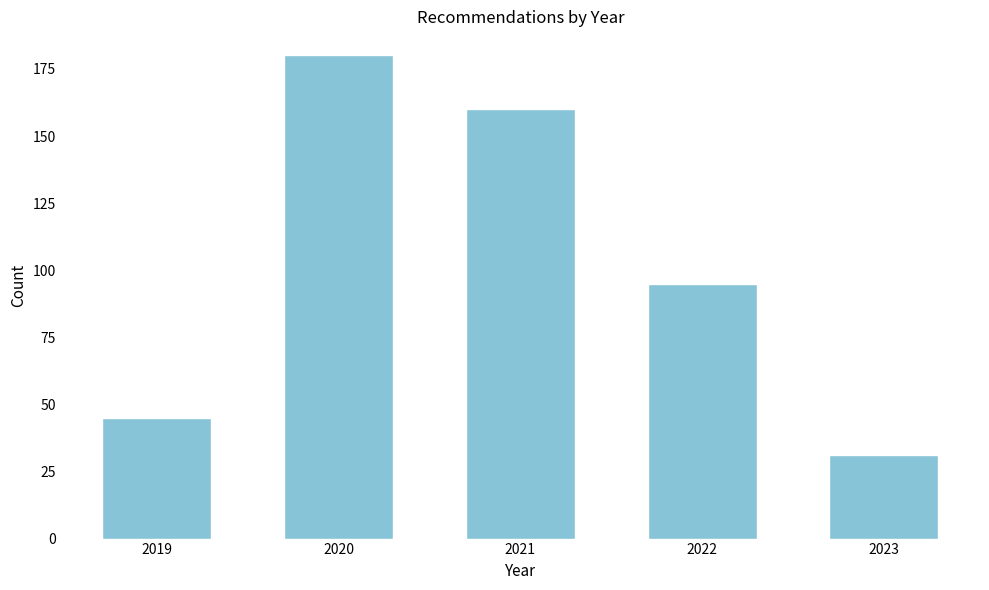

Reading left to right, transcribe all the data shown in this chart.

2019=45	2020=180	2021=160	2022=95	2023=31